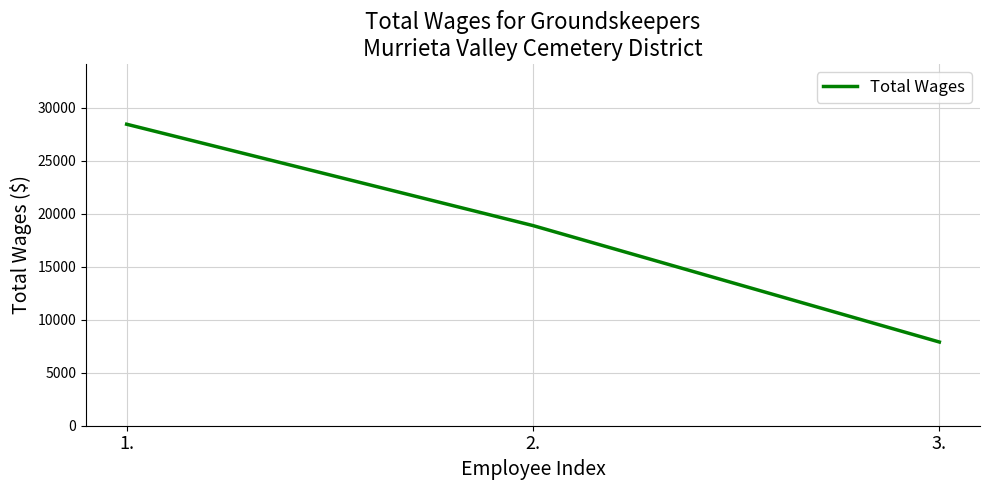

Where does the data first go above 18890?

1.